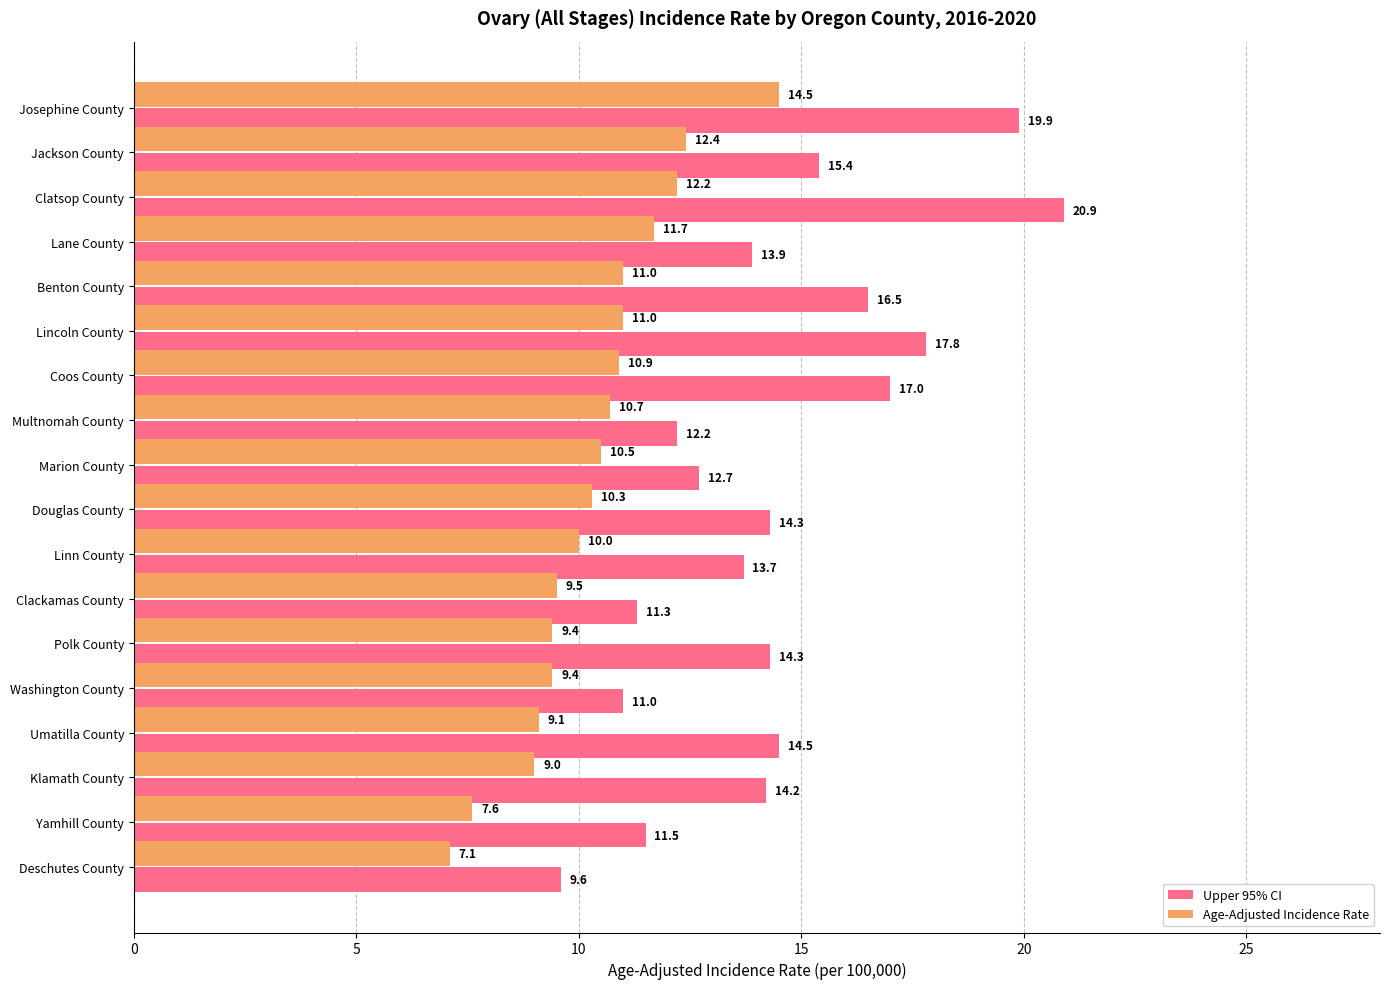

What is the total value across all series at Yamhill County?

19.1